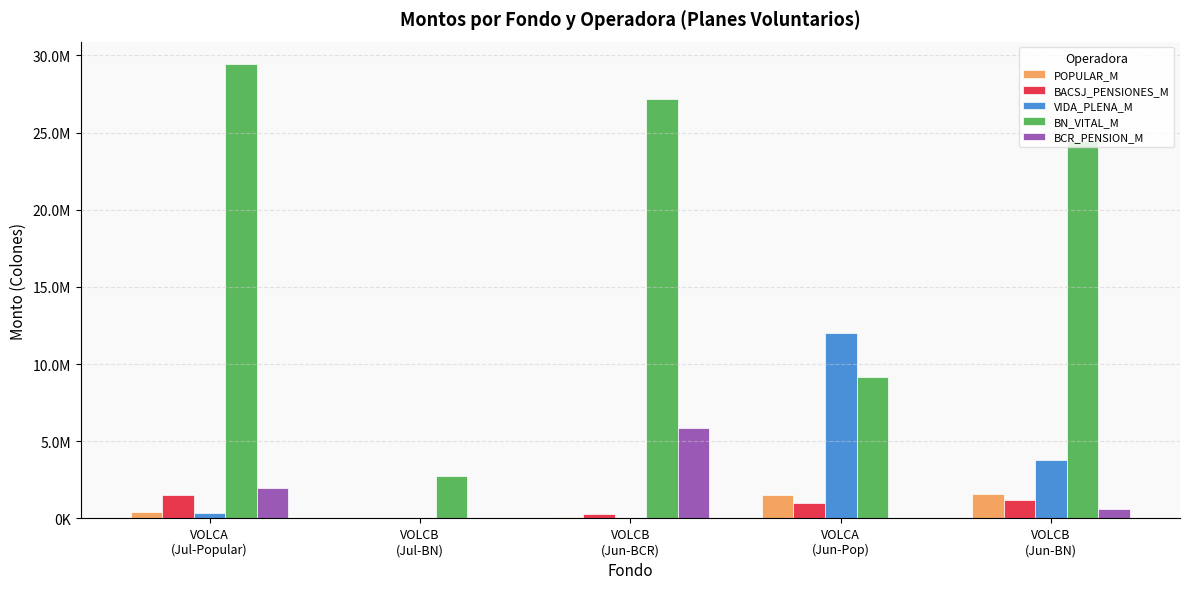

What are all the series names shown in the legend?

POPULAR_M, BACSJ_PENSIONES_M, VIDA_PLENA_M, BN_VITAL_M, BCR_PENSION_M